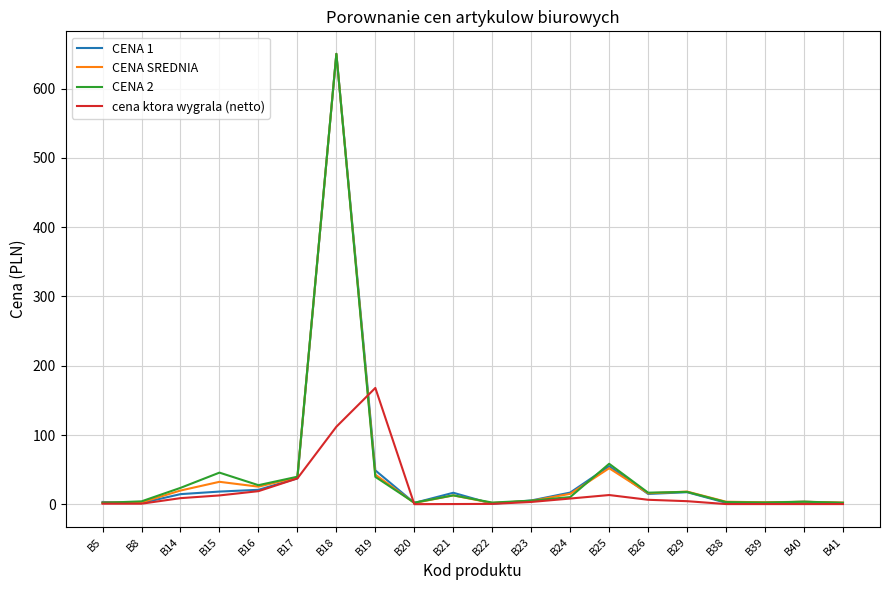

What is the total value across all series at B18?

2062.0